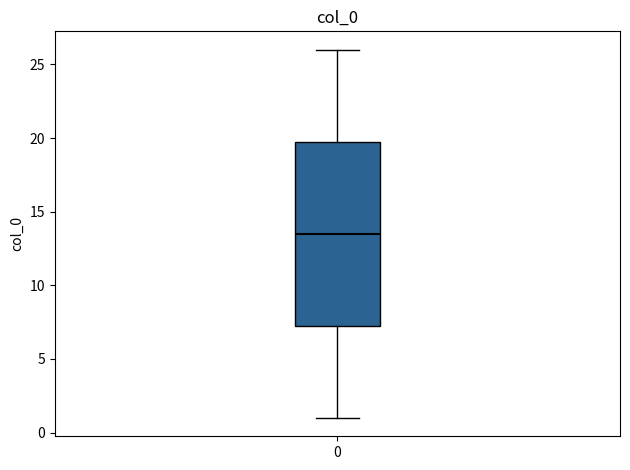

Read this box plot against the y-axis: the position of the median line, the range covered by the box, and the ends of both whiskers. The values are not printed on the chart, so give them approximately, as read against the axis.

median 13.5, box 7.5 to 20.0, whiskers 1.0 to 26.0